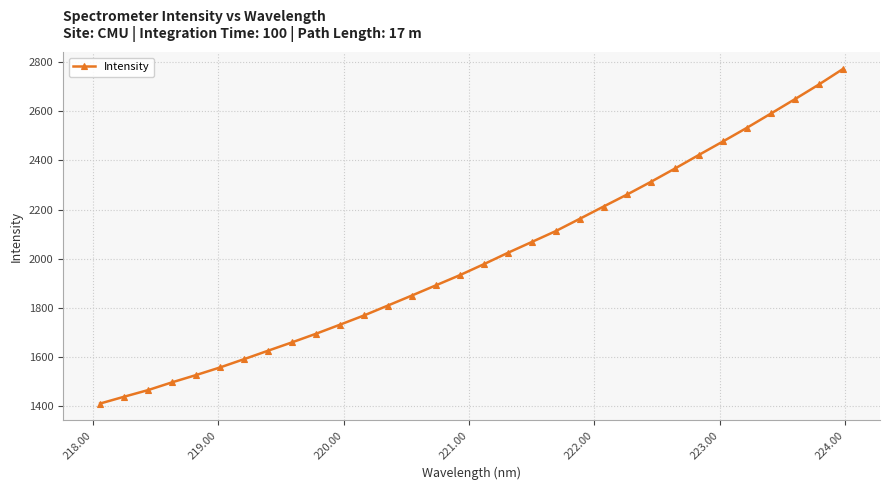

True or false: there are more than 0 points higher than both neighbors.

False